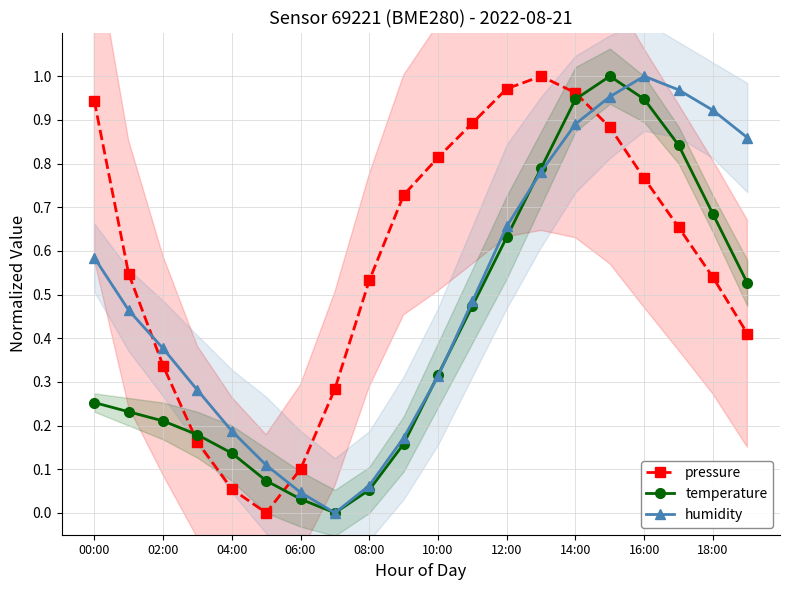

After their last crossing, which series has the higher values: temperature or pressure?

temperature